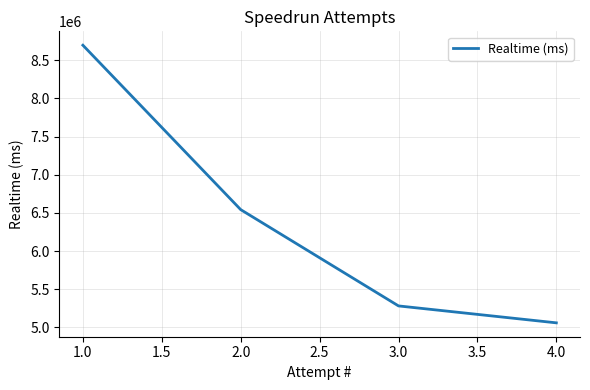

Rank the categories by value from lowest to highest.

4.0, 3.0, 2.0, 1.0